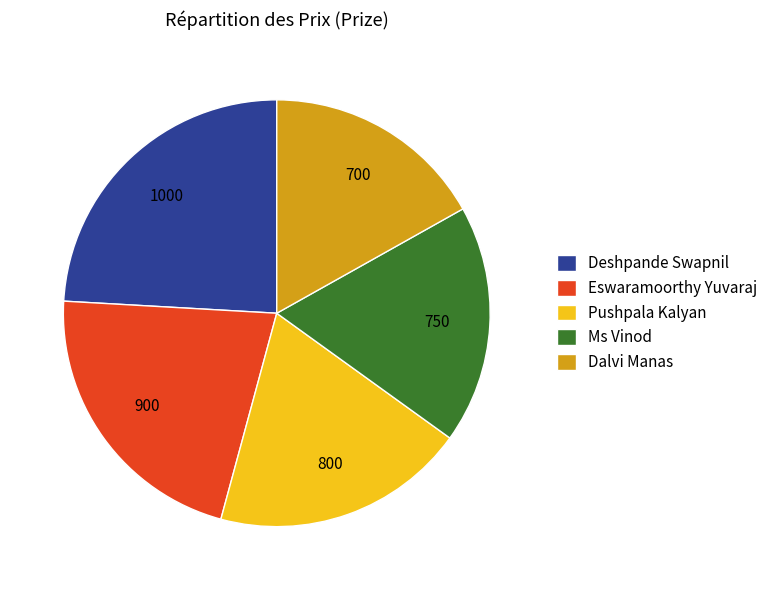

Combined, do Pushpala Kalyan and Eswaramoorthy Yuvaraj account for over 50%?

No